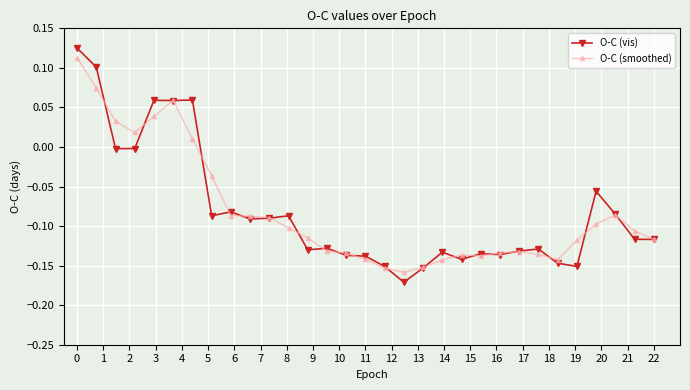

How many categories are shown in the chart?

31